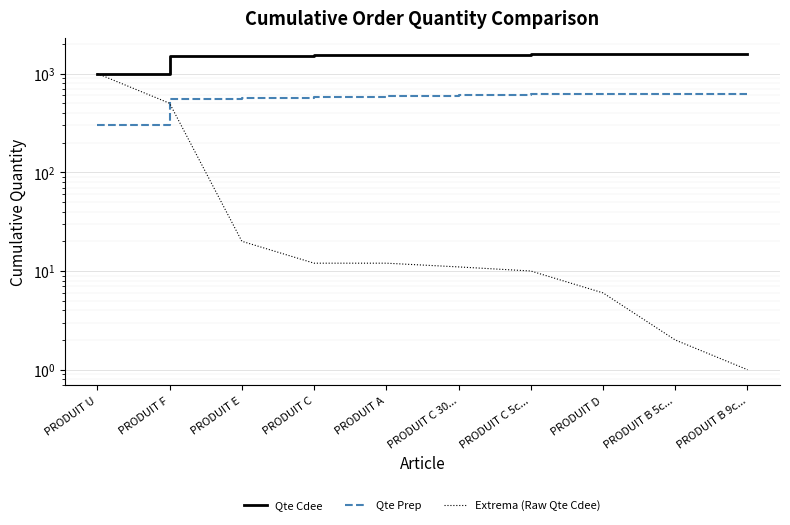

At how many categories does at least one series exceed 757?

10